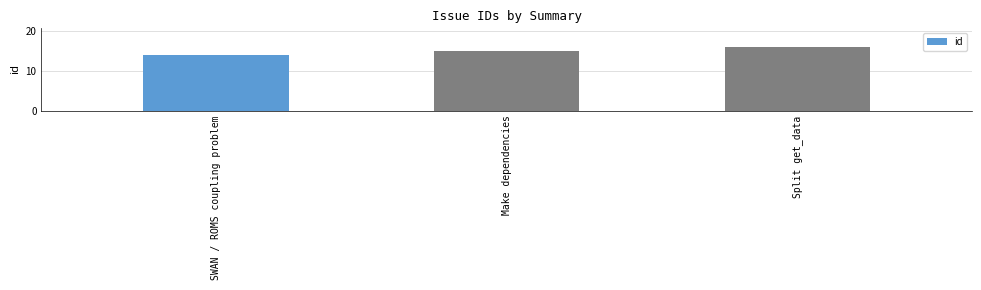

What is the difference between the second highest and minimum values?

1